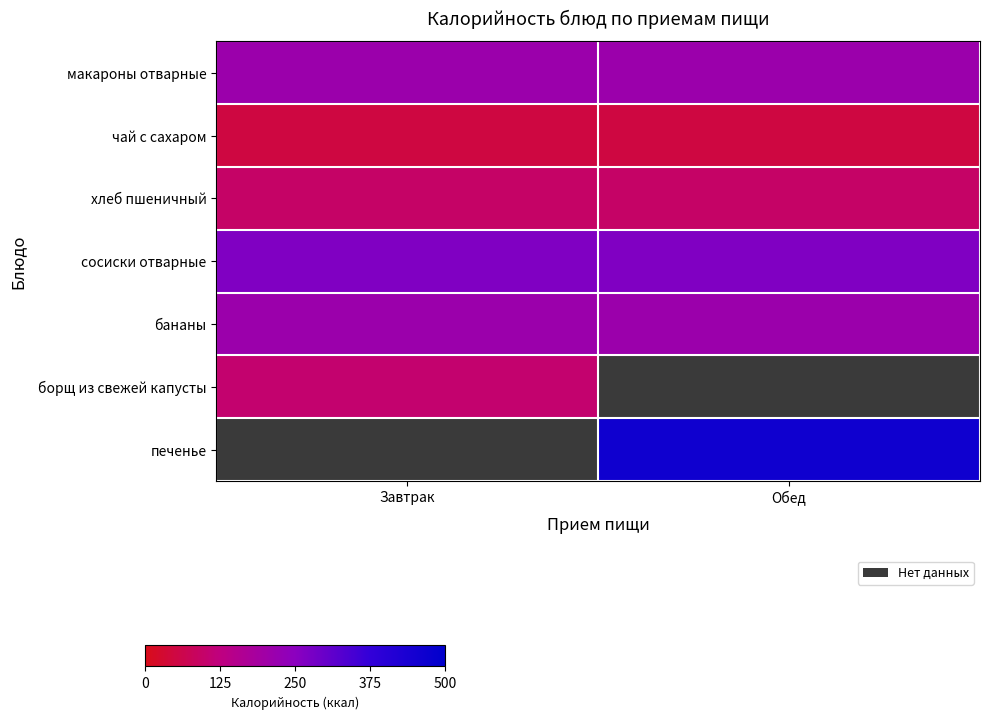

At which label does макароны отварные reach its peak?

Завтрак